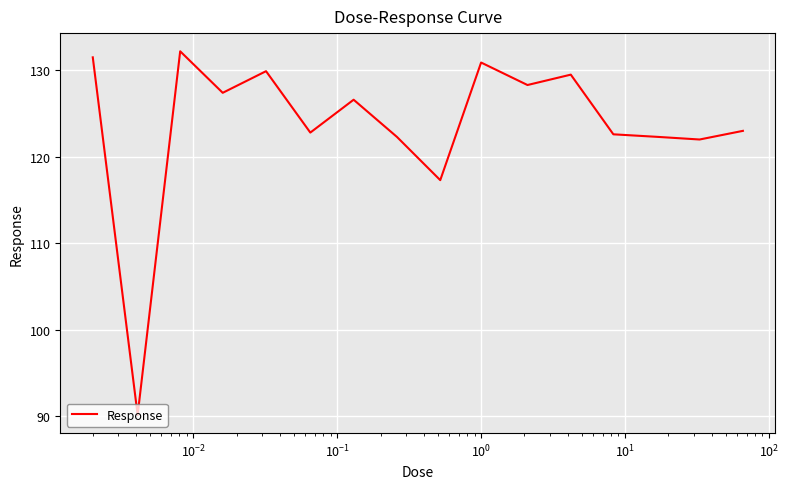

What is the greatest value displayed?

132.2